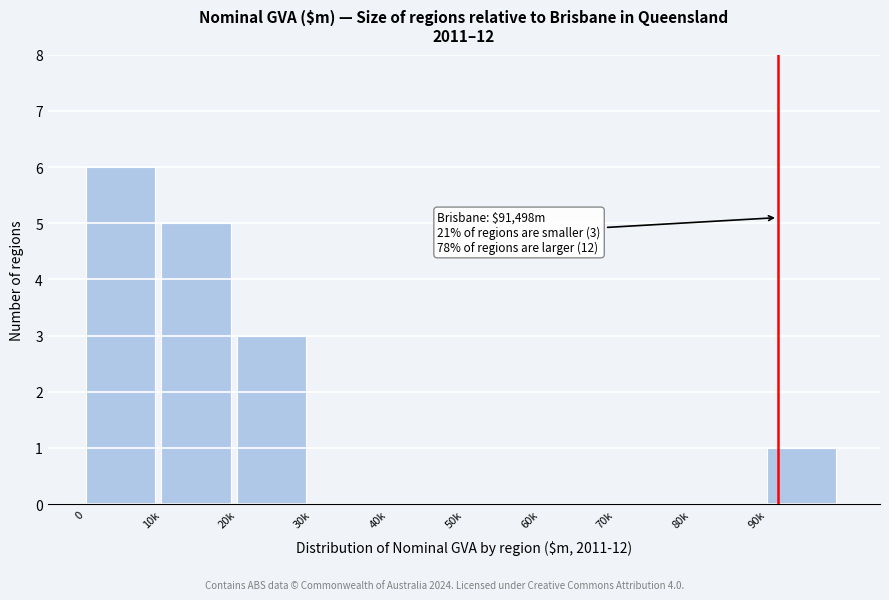

Reading left to right, extract all data points from this chart.

0=6	10k=5	20k=3	30k=0	40k=0	50k=0	60k=0	70k=0	80k=0	90k=1